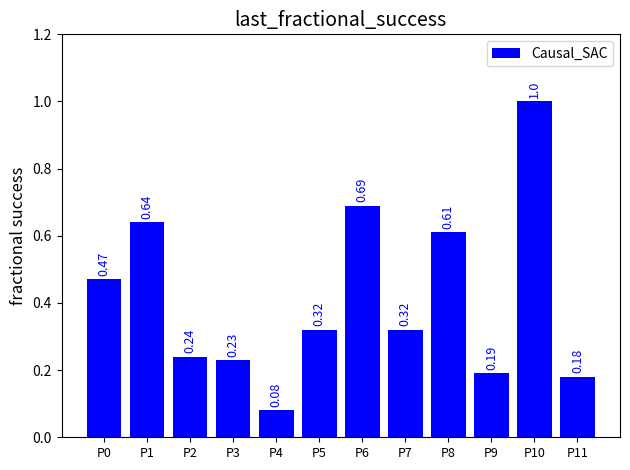

What is the sum of all values?

5.0